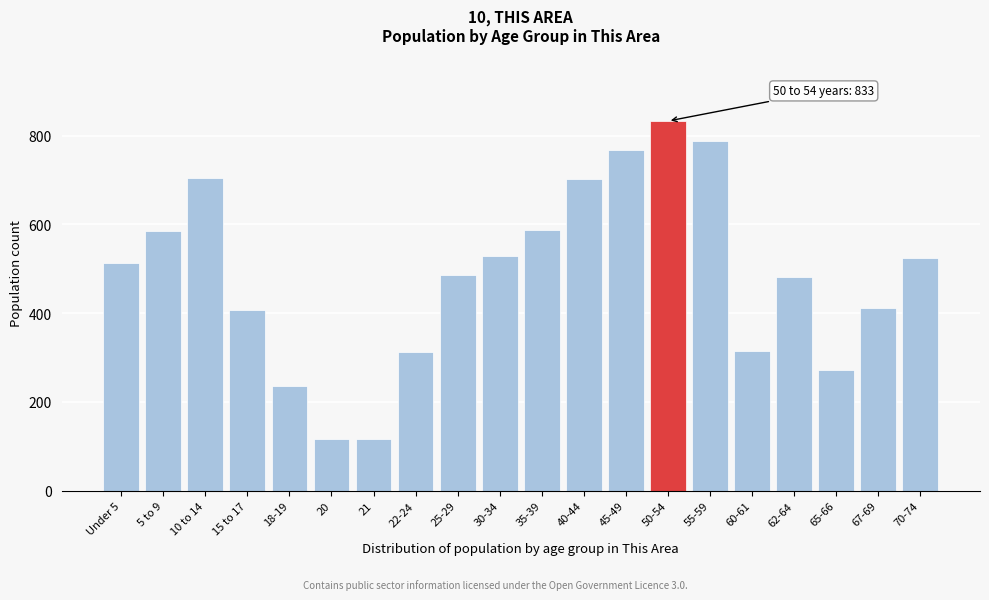

What is the label of the 15th bar from the left?

55-59